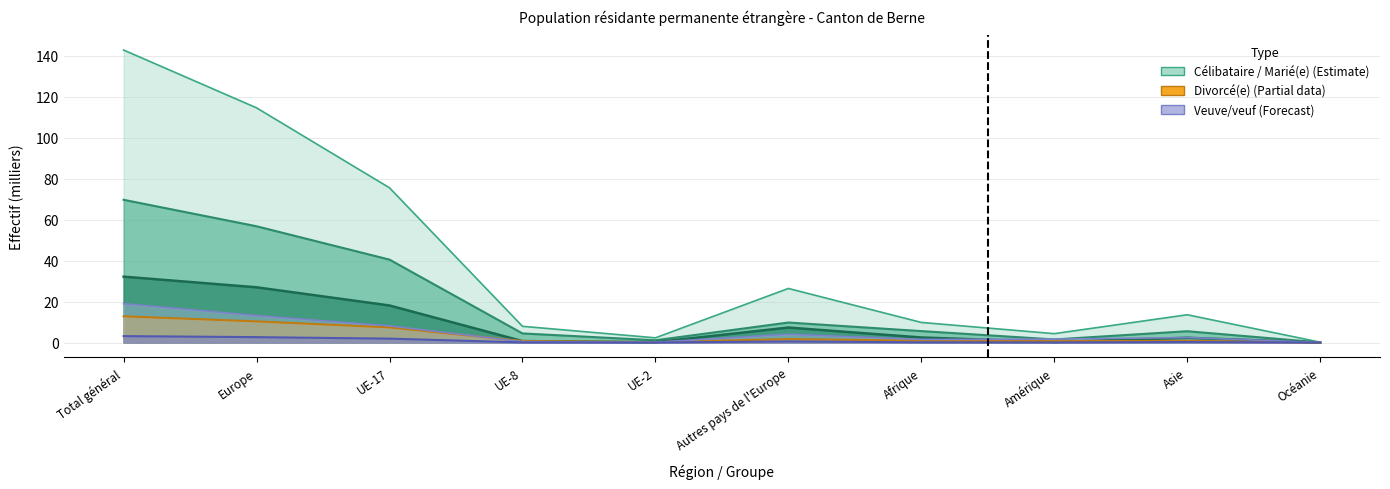

How many intersections are there between dont né(e) en Suisse and Marié(e) avec suisse(esse)?

1